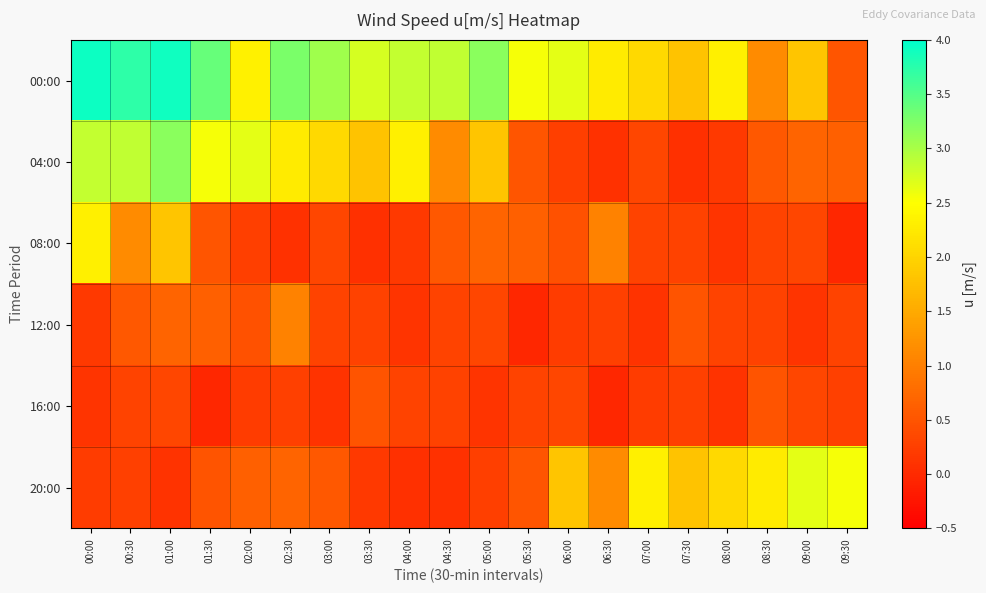

Reading left to right, transcribe all the data shown in this chart.

00:00: 00:00=3.9	00:30=3.7	01:00=3.9	01:30=3.4	02:00=2.3	02:30=3.3	03:00=3.1	03:30=2.7	04:00=2.8	04:30=2.9	05:00=3.2	05:30=2.5	06:00=2.7	06:30=2.3	07:00=2.1	07:30=1.8	08:00=2.3	08:30=1.1	09:00=1.8	09:30=0.5
04:00: 00:00=2.8	00:30=2.9	01:00=3.2	01:30=2.5	02:00=2.7	02:30=2.3	03:00=2.1	03:30=1.8	04:00=2.3	04:30=1.1	05:00=1.8	05:30=0.5	06:00=0.2	06:30=0.1	07:00=0.3	07:30=0.1	08:00=0.2	08:30=0.5	09:00=0.7	09:30=0.6
08:00: 00:00=2.3	00:30=1.1	01:00=1.8	01:30=0.5	02:00=0.2	02:30=0.1	03:00=0.3	03:30=0.1	04:00=0.2	04:30=0.5	05:00=0.7	05:30=0.6	06:00=0.5	06:30=1.0	07:00=0.3	07:30=0.3	08:00=0.1	08:30=0.3	09:00=0.3	09:30=-0.0
12:00: 00:00=0.2	00:30=0.5	01:00=0.7	01:30=0.6	02:00=0.5	02:30=1.0	03:00=0.3	03:30=0.3	04:00=0.1	04:30=0.3	05:00=0.3	05:30=-0.0	06:00=0.2	06:30=0.3	07:00=0.1	07:30=0.5	08:00=0.3	08:30=0.3	09:00=0.1	09:30=0.3
16:00: 00:00=0.1	00:30=0.3	01:00=0.3	01:30=-0.0	02:00=0.2	02:30=0.3	03:00=0.1	03:30=0.5	04:00=0.3	04:30=0.3	05:00=0.1	05:30=0.3	06:00=0.3	06:30=-0.0	07:00=0.2	07:30=0.3	08:00=0.1	08:30=0.5	09:00=0.3	09:30=0.3
20:00: 00:00=0.2	00:30=0.3	01:00=0.1	01:30=0.5	02:00=0.6	02:30=0.7	03:00=0.5	03:30=0.2	04:00=0.1	04:30=0.1	05:00=0.2	05:30=0.5	06:00=1.8	06:30=1.1	07:00=2.3	07:30=1.8	08:00=2.1	08:30=2.3	09:00=2.7	09:30=2.5